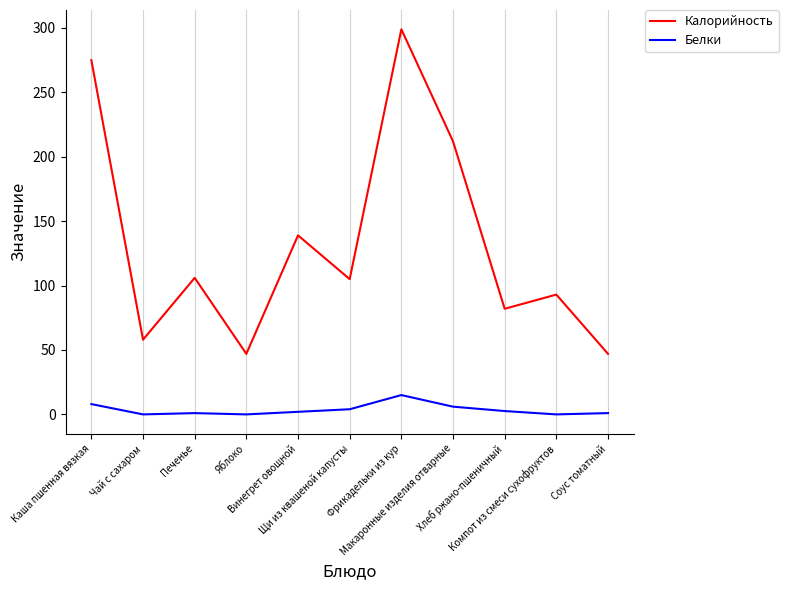

Which label corresponds to the largest value in the chart?

Фрикадельки из кур